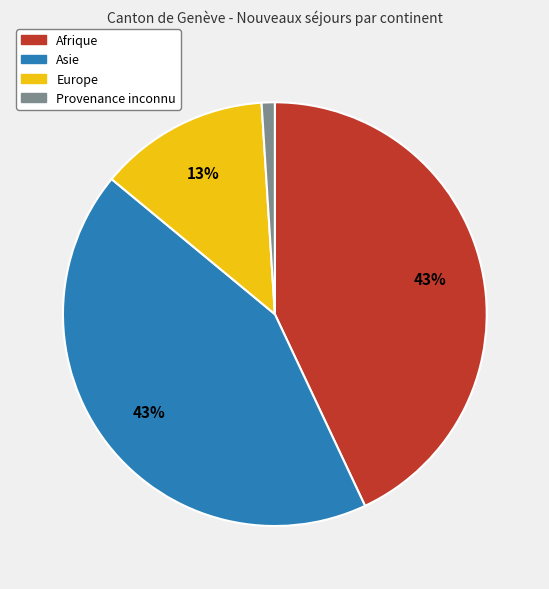

Is Afrique the majority of the pie?

No